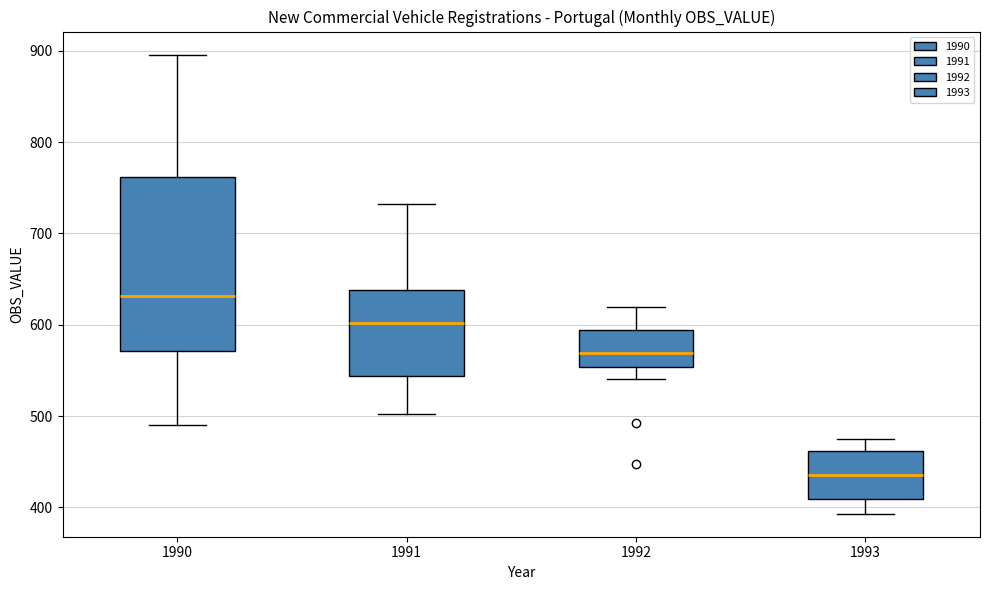

Which box is the tallest, from its lower edge to its upper edge?

1990